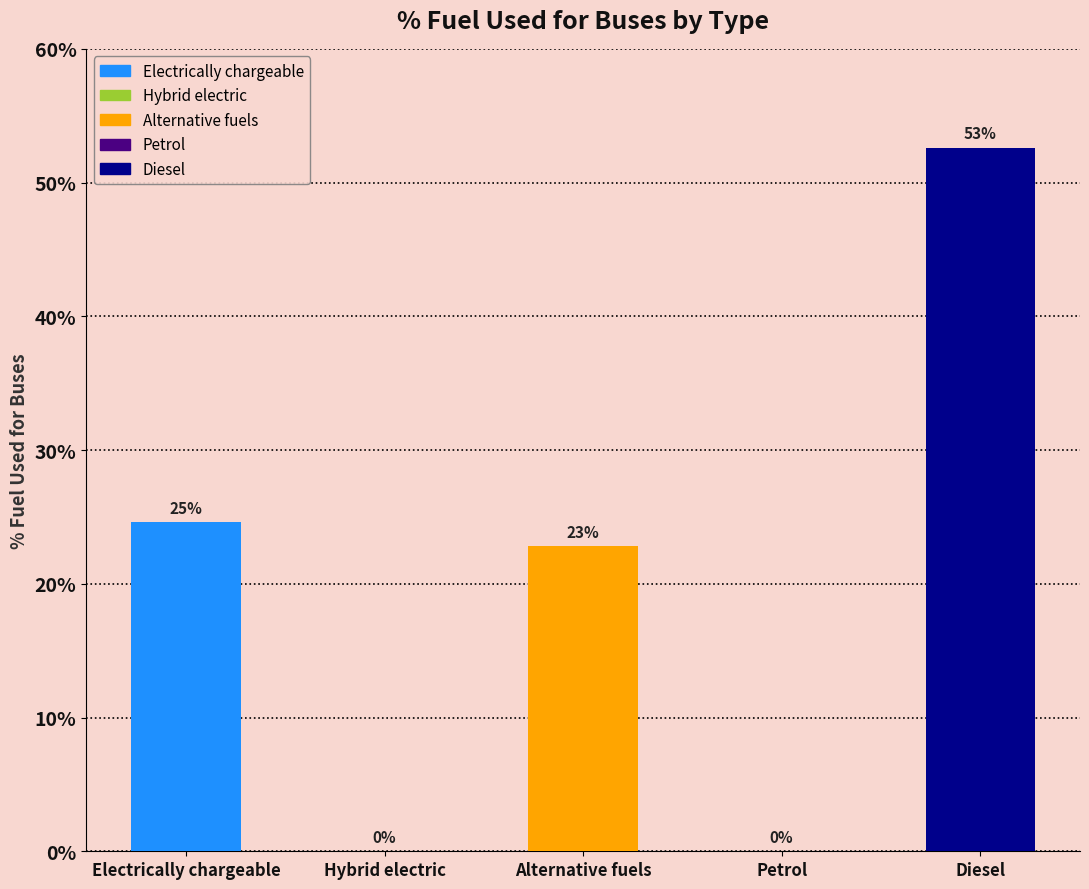

Are the bars horizontal?

No